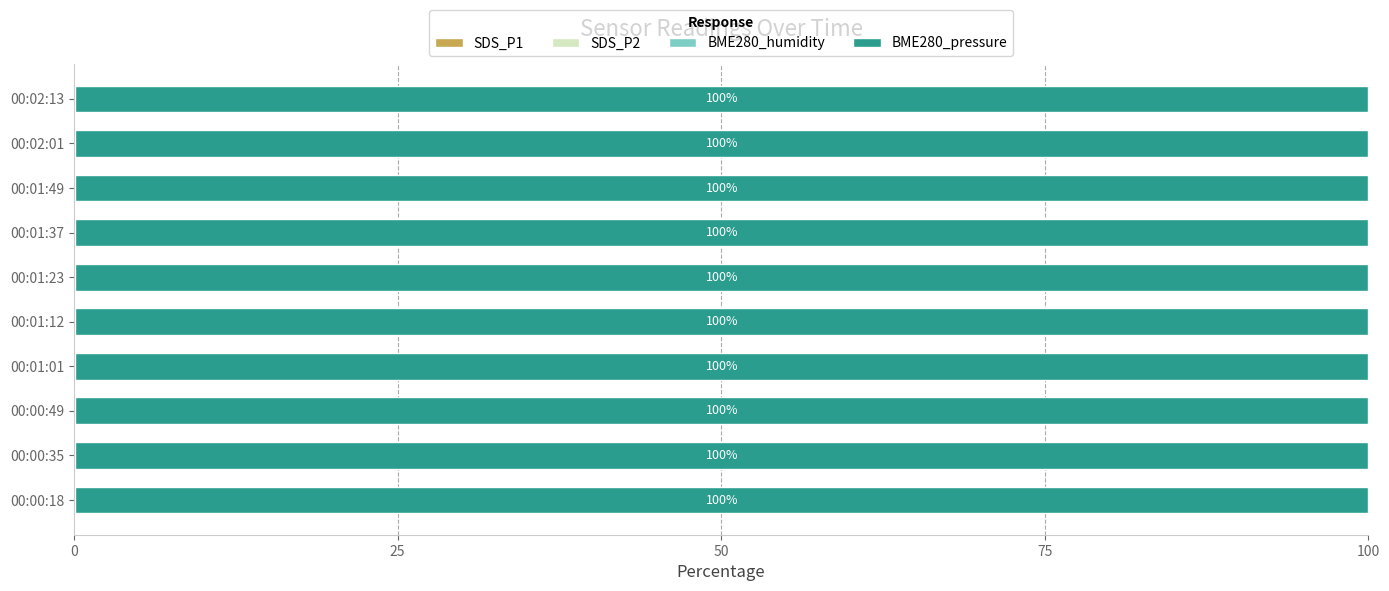

How many categories are shown in the chart?

10